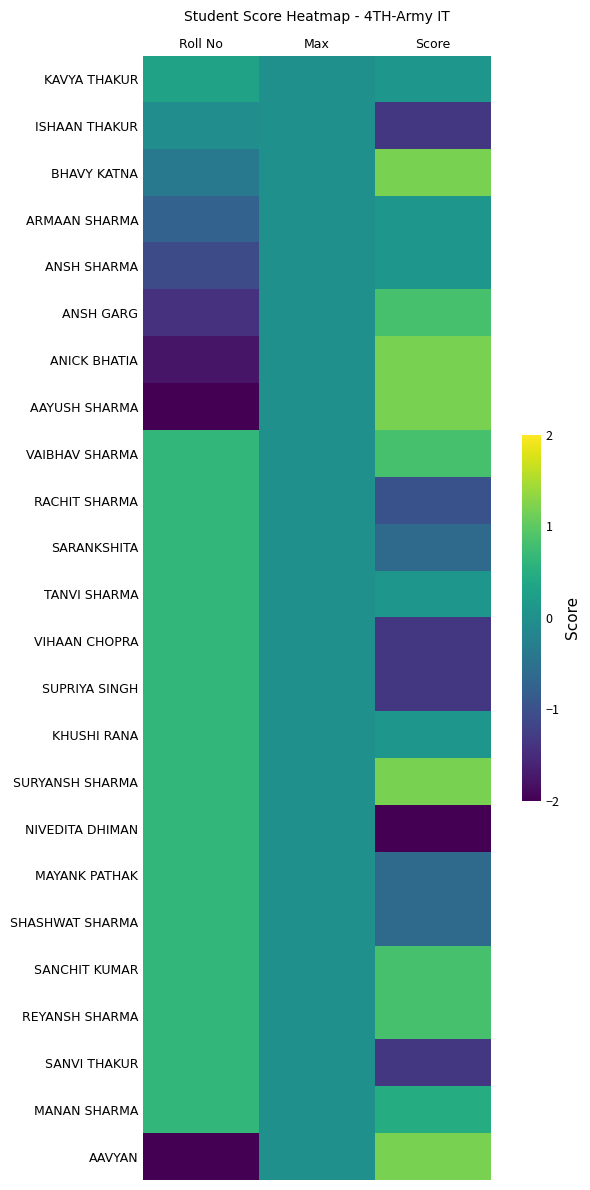

At which category is the sum across all series the highest?

Score